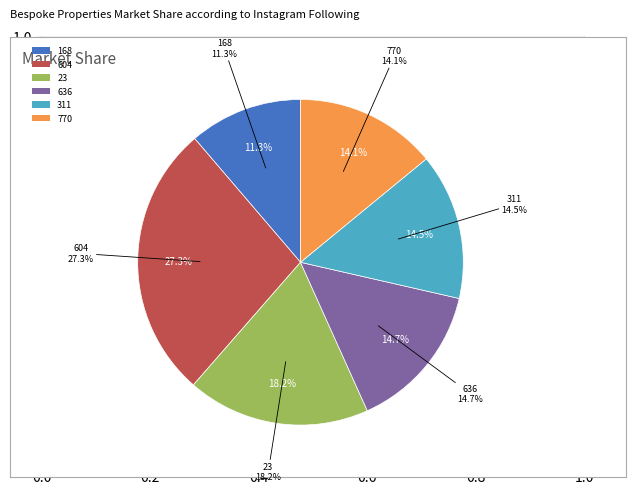

To the nearest percent, what is the combined percentage of 770 and 311?

29%